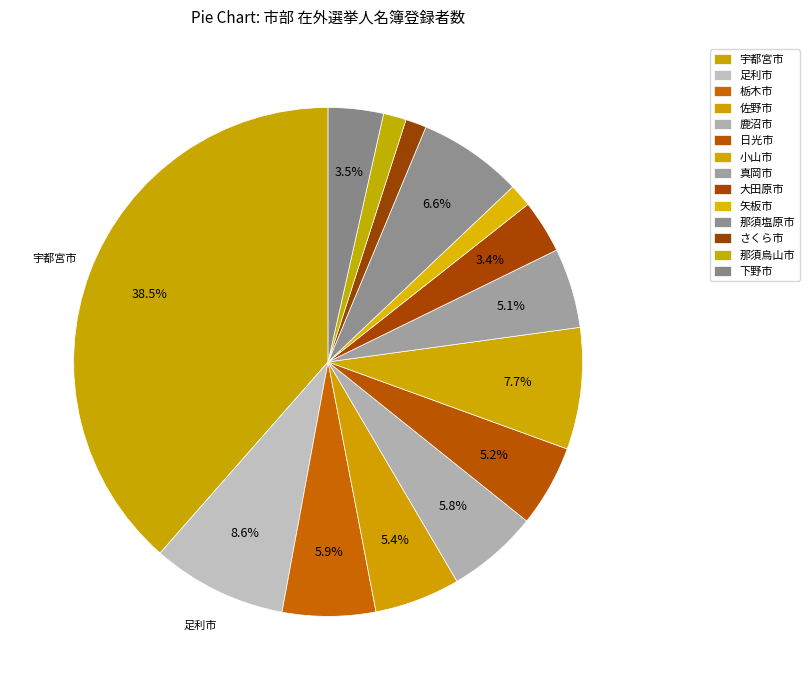

Does 日光市 represent more than half of the total?

No